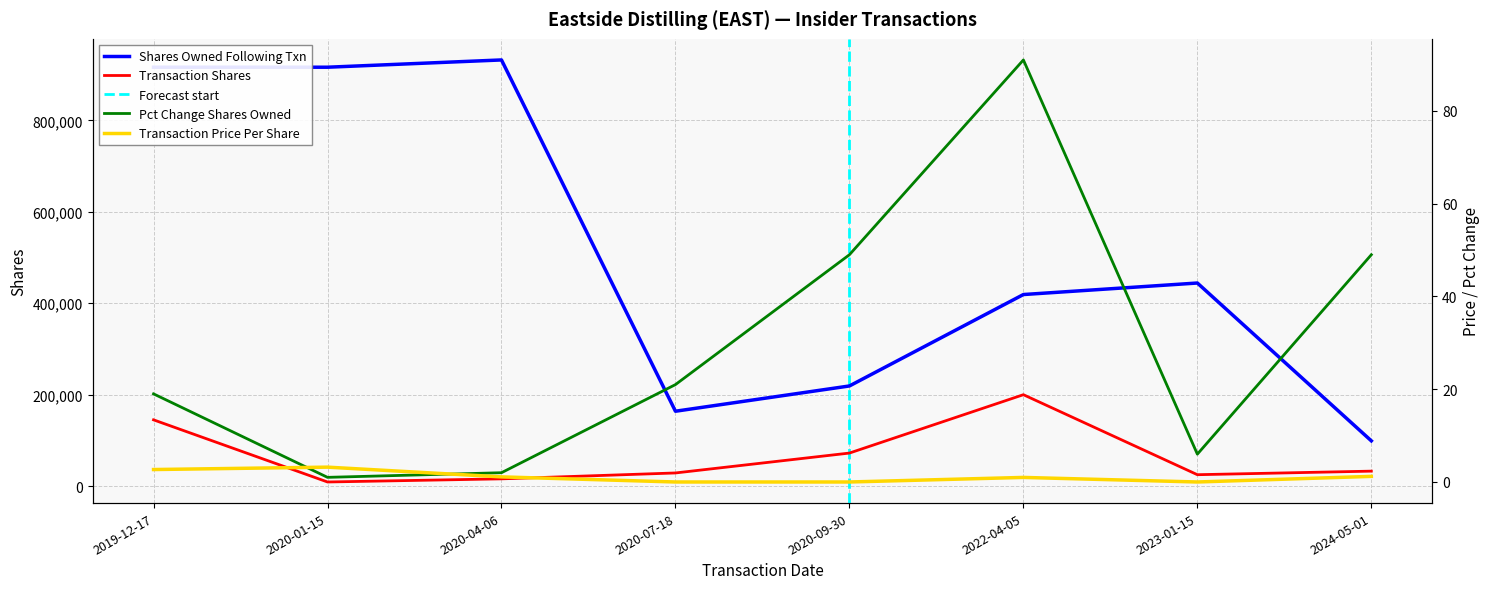

What position from the left is 2020-01-15?

2